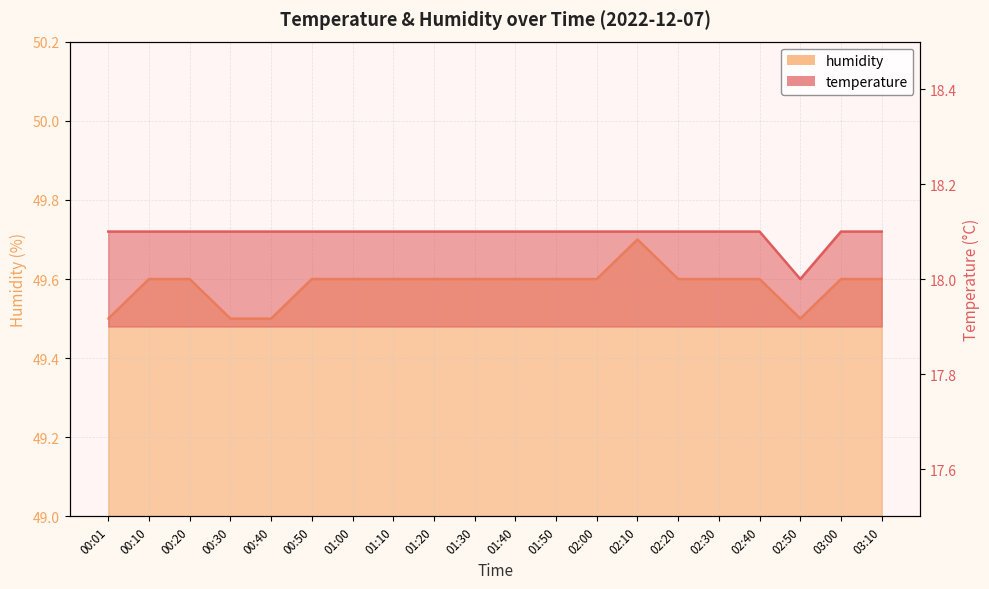

Rank the series by their maximum value, from highest to lowest.

humidity, temperature